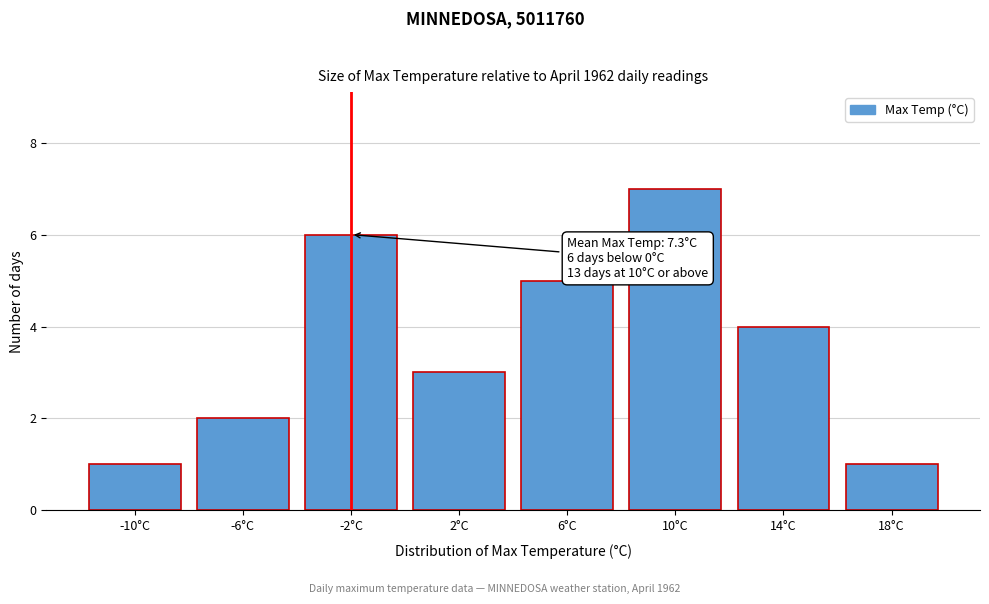

Reading left to right, list all the values displayed in this chart.

1	2	6	3	5	7	4	1